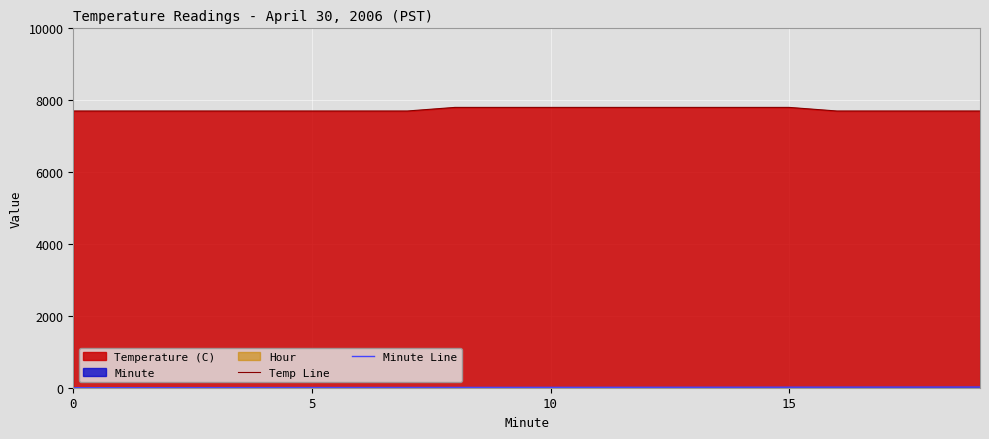

True or false: Temp Line and Minute Line intersect in this chart.

False